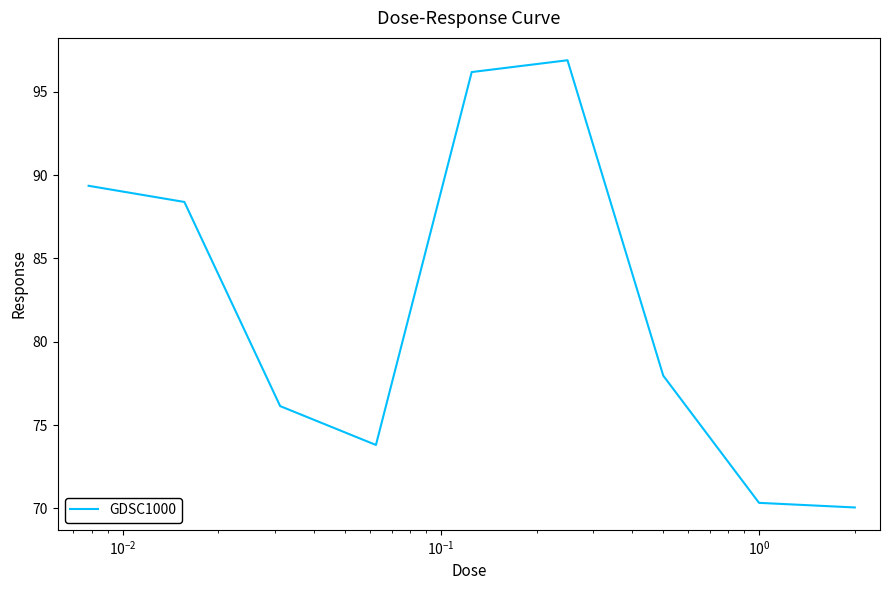

What is the maximum value shown in the chart?

96.9